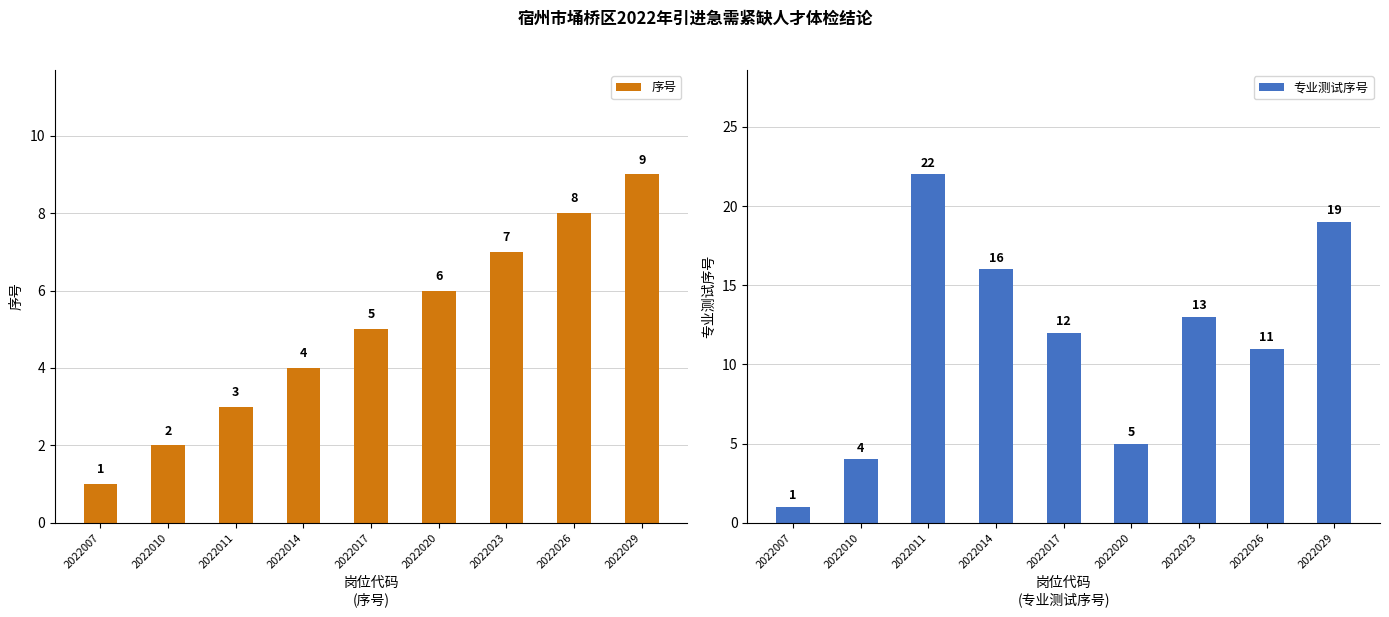

Which series changed the most between 2022014 and 2022023?

序号